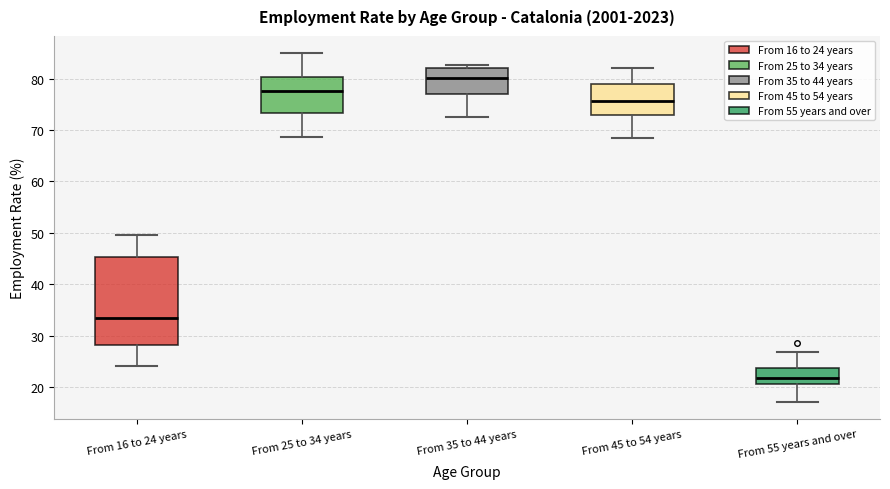

Where is the upper edge of the box for From 25 to 34 years on the y-axis? The values are not printed on the chart, so give them approximately, as read against the axis.

80